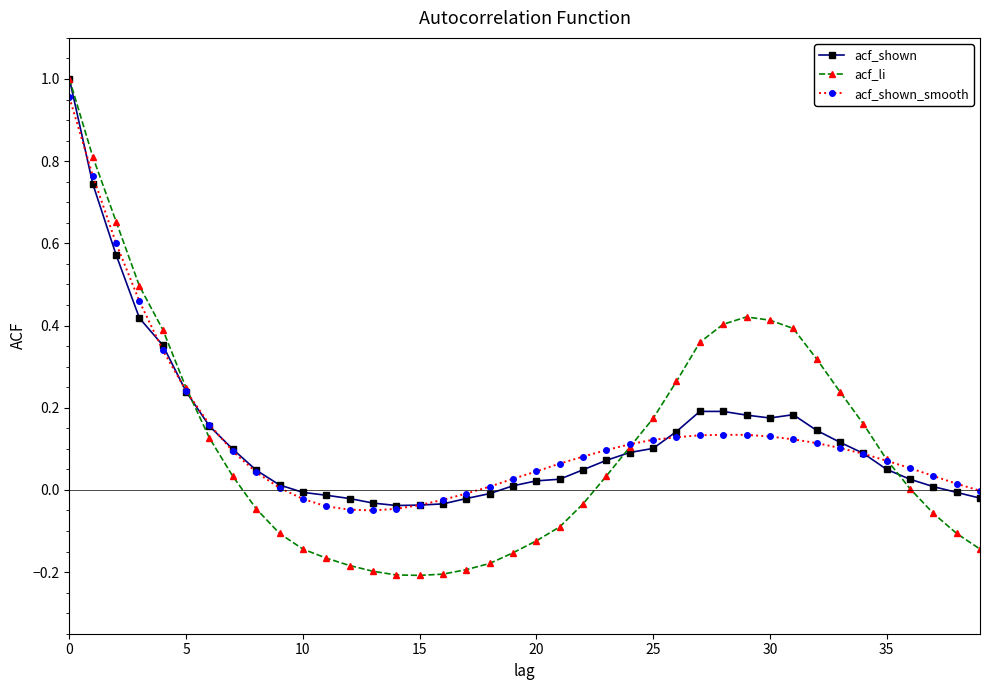

Which series has the largest range (max minus min)?

acf_li